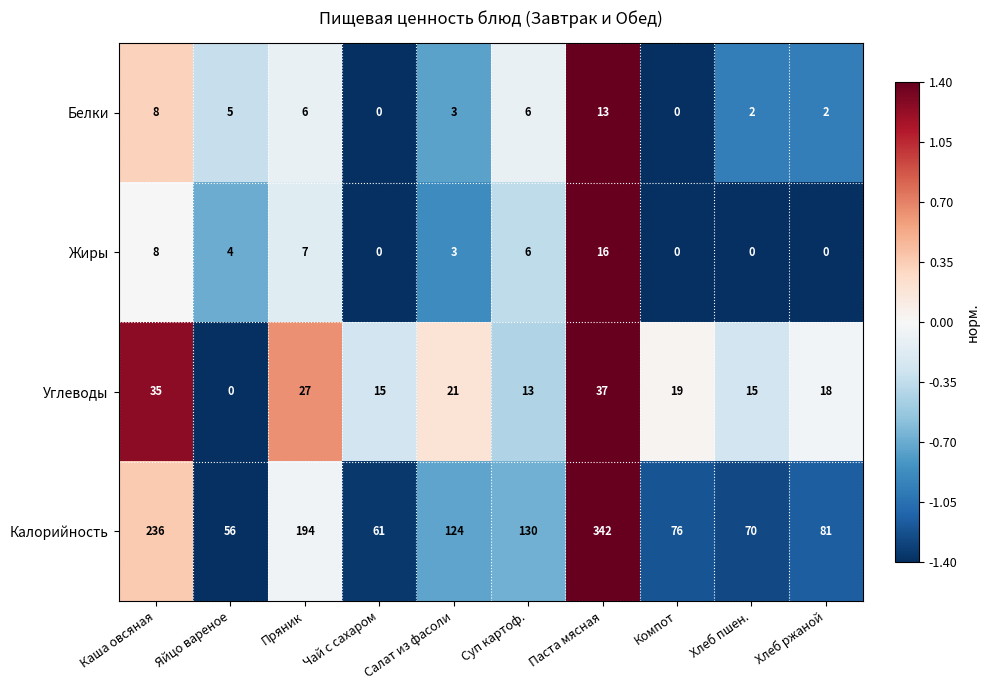

The value of Углеводы at Паста мясная is 9. True or false?

False